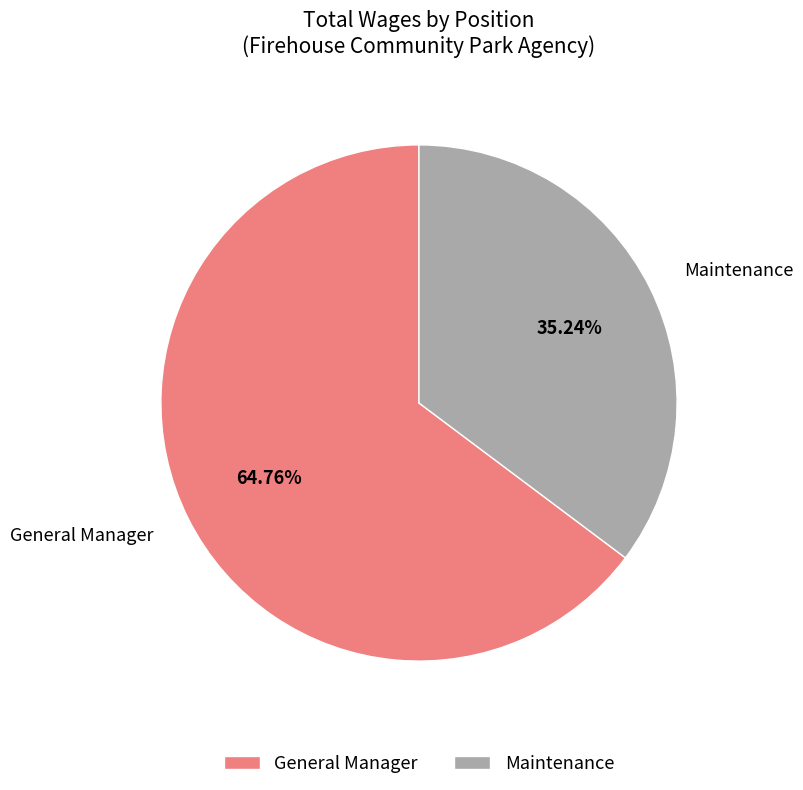

Which category has the biggest portion of the pie?

General Manager